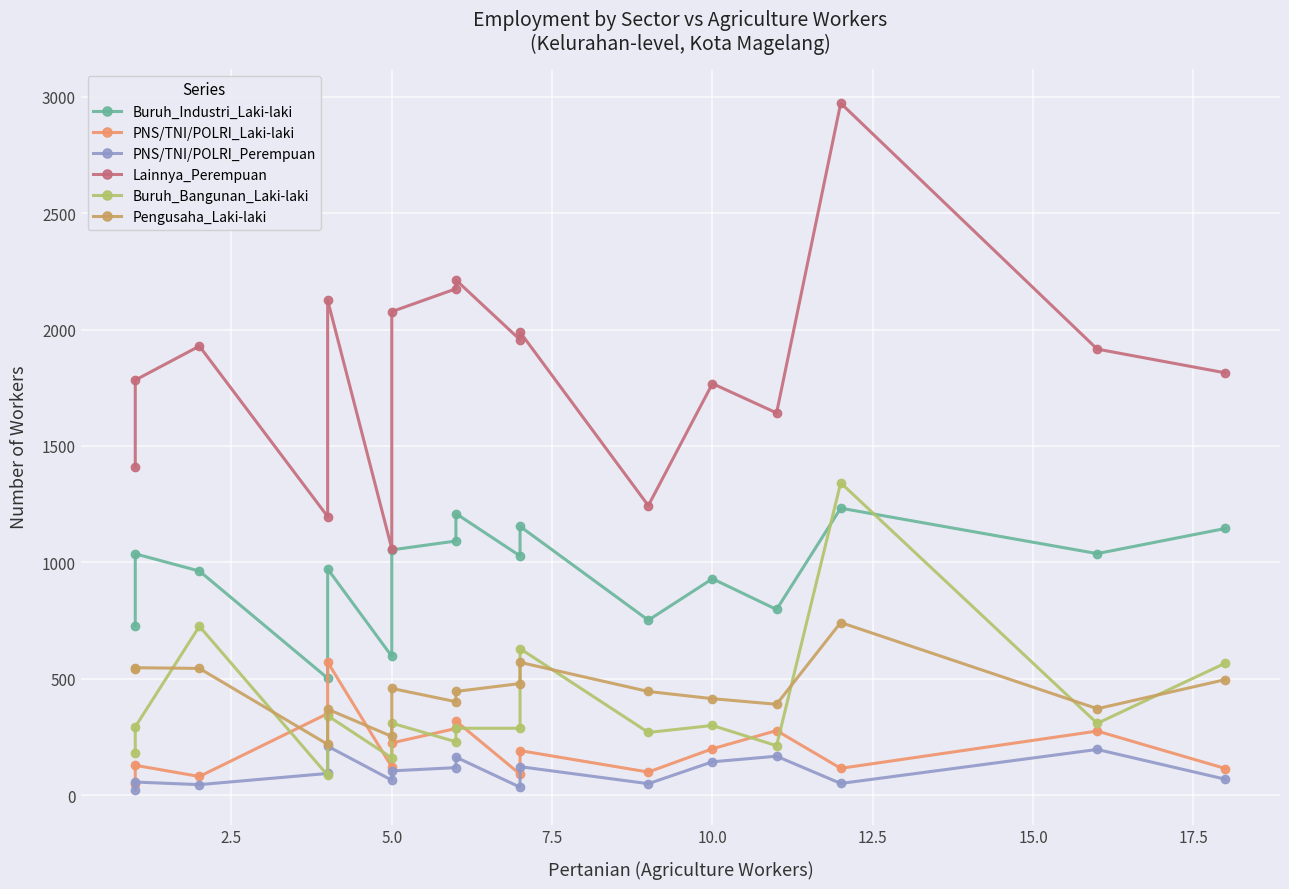

Is it true that Pengusaha_Laki-laki equals 426 at 5.0?

False